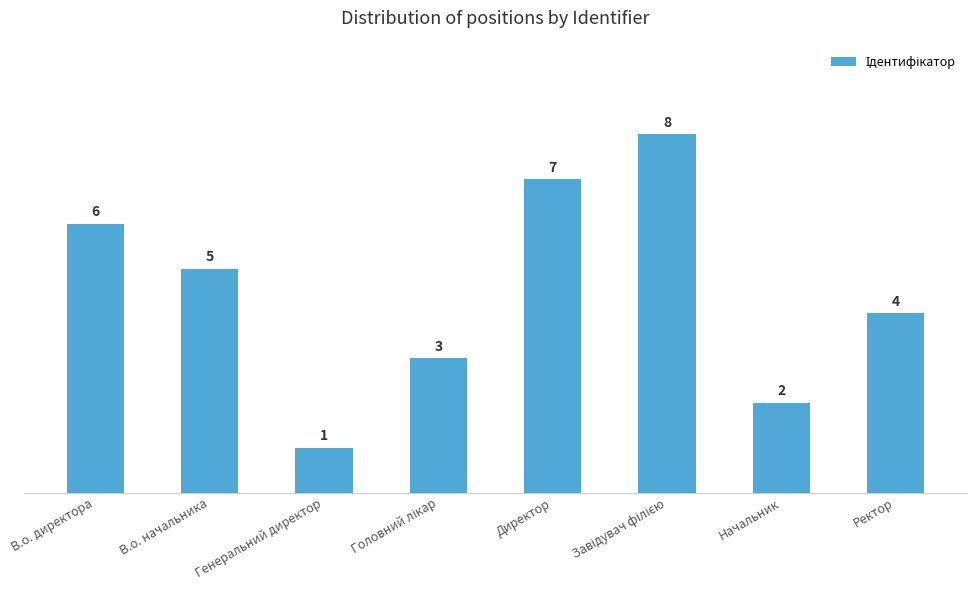

How many values are below 5?

4